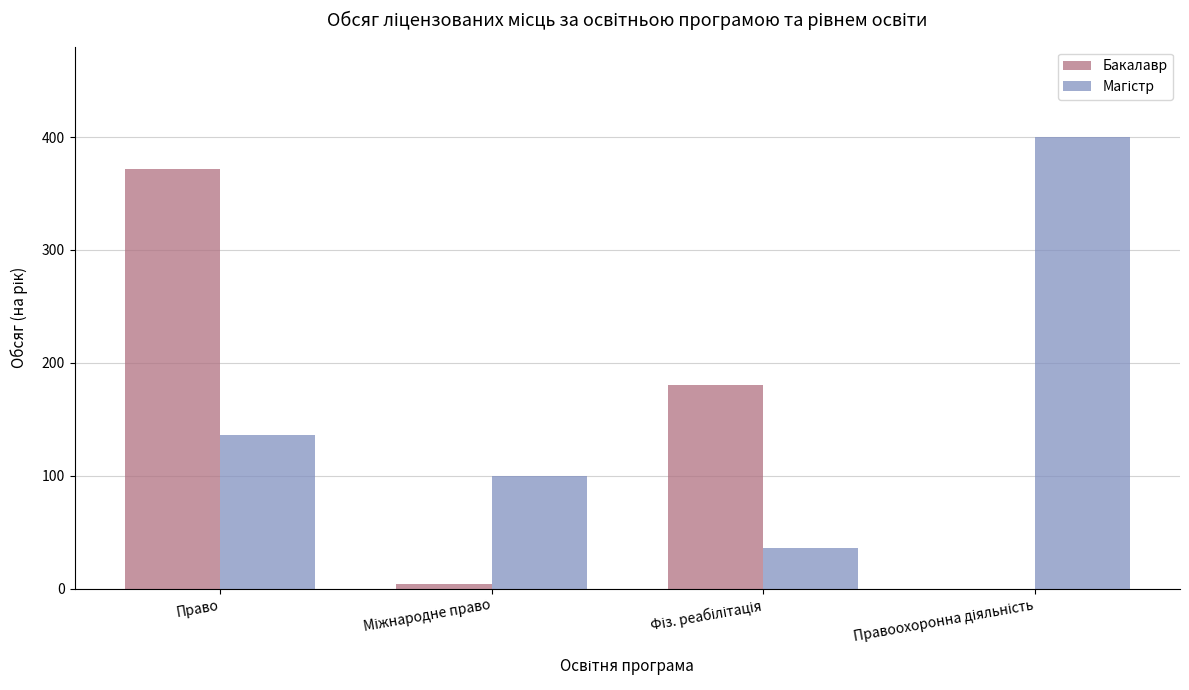

At which category is the sum across all series the highest?

Право